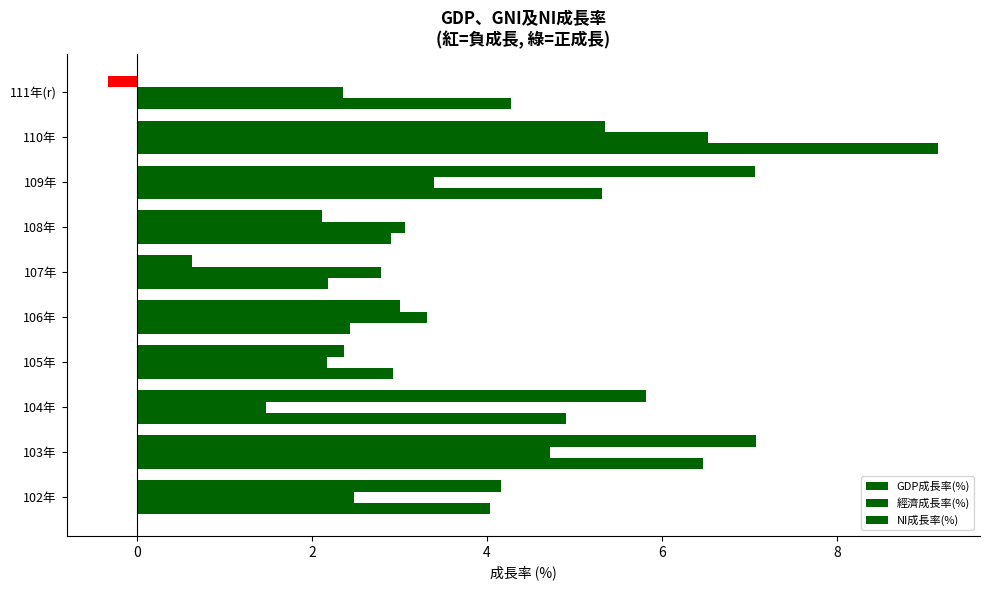

What is the sum of all 經濟成長率(%) values?

32.3